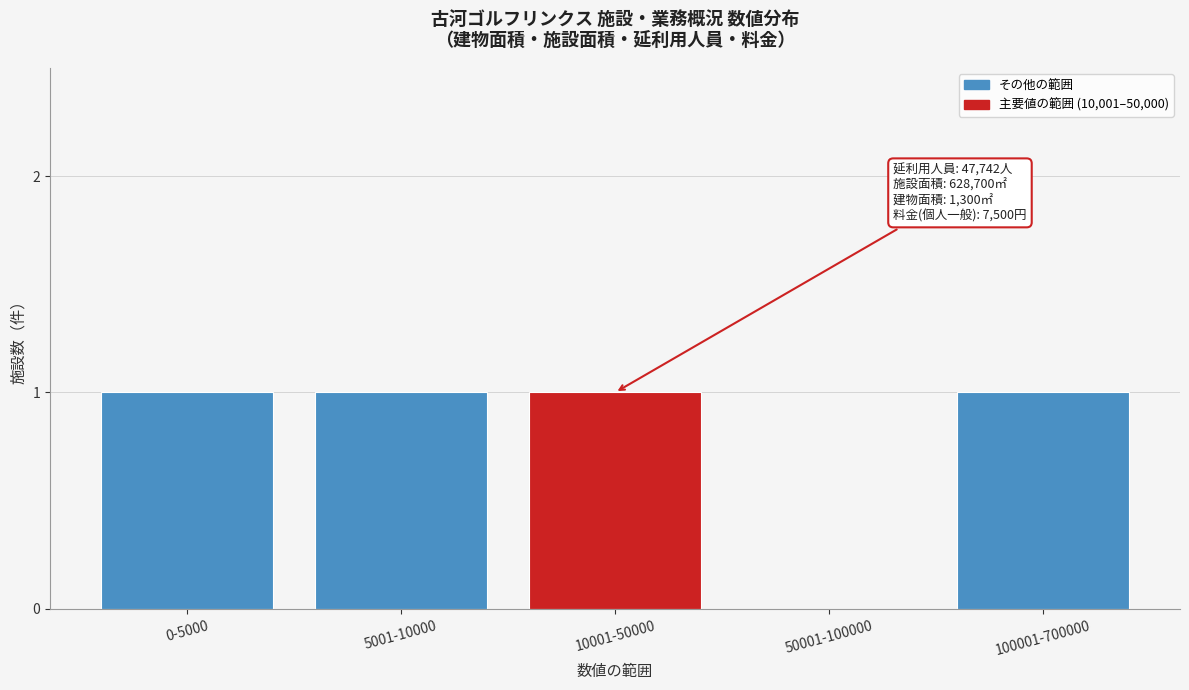

Reading right to left, list all the values displayed in this chart.

100001-700000=1	50001-100000=0	10001-50000=1	5001-10000=1	0-5000=1